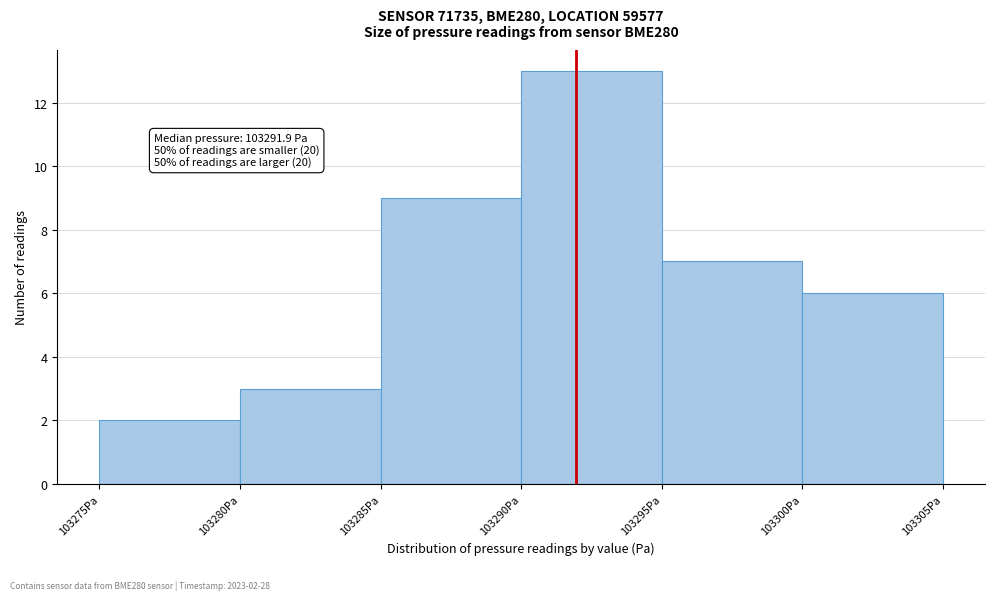

Over which range of the x-axis is the bar tallest?

103290 to 103295